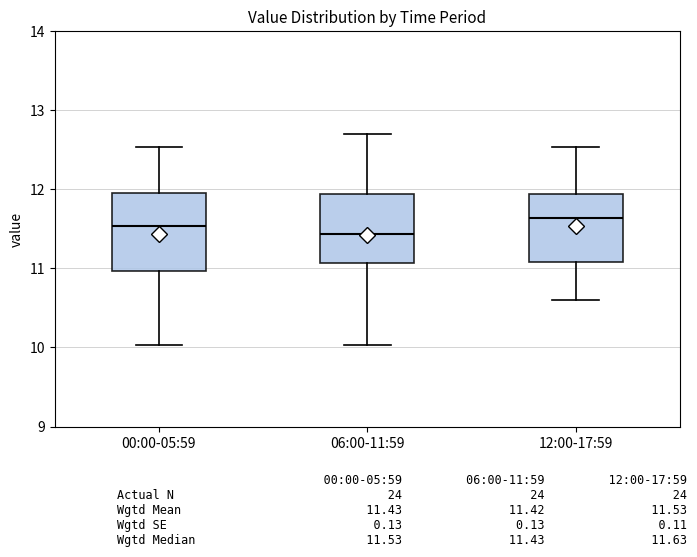

Which box is the tallest, from its lower edge to its upper edge?

00:00-05:59